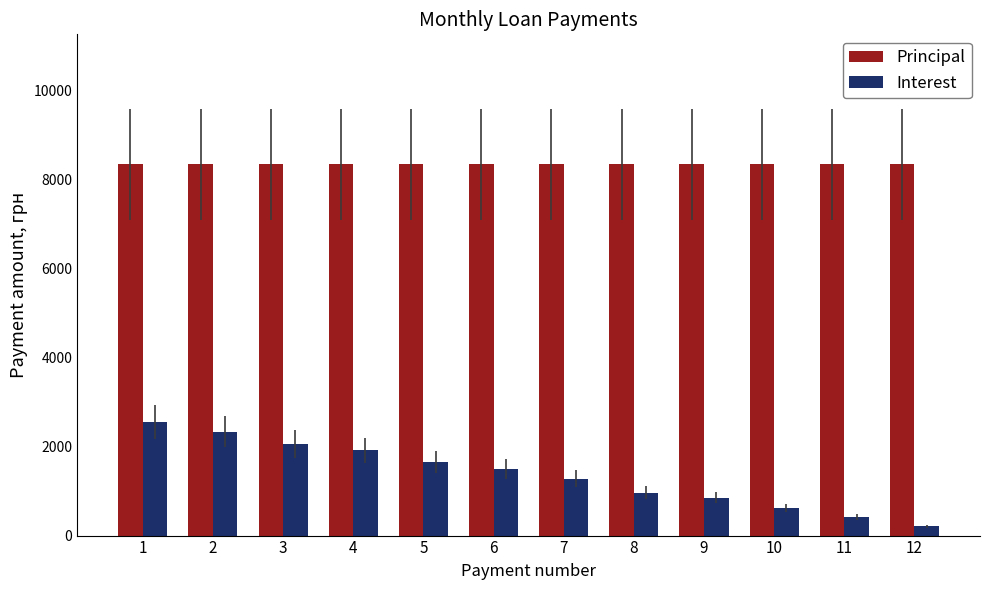

Rank the series by their average value, from lowest to highest.

Interest, Principal